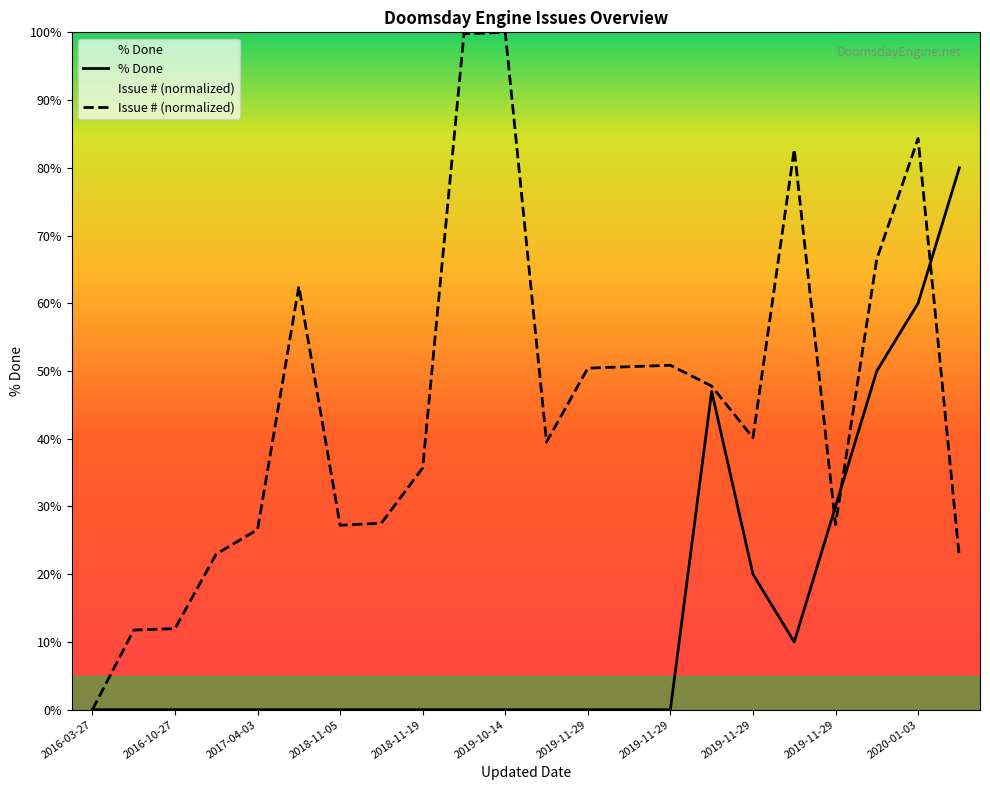

Between 2019-11-29 and 2019-11-29, which series saw the biggest shift?

% Done